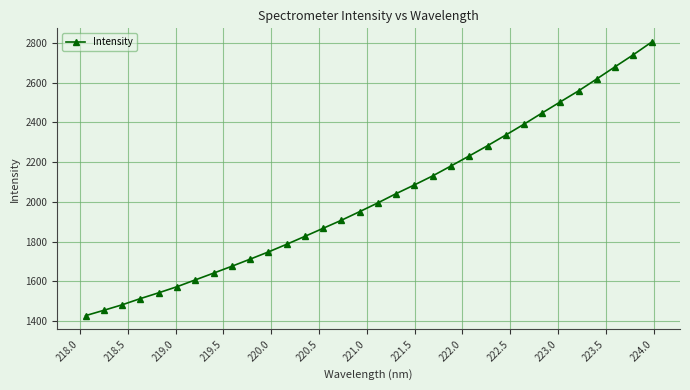

What is the difference between the maximum and minimum values?

1377.2